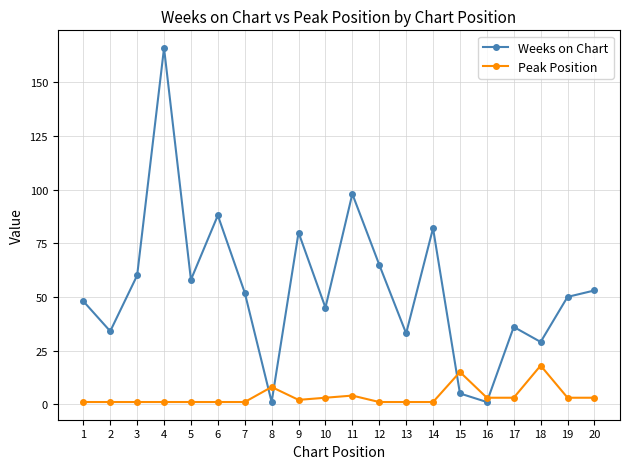

What is the maximum value shown in the chart?

166